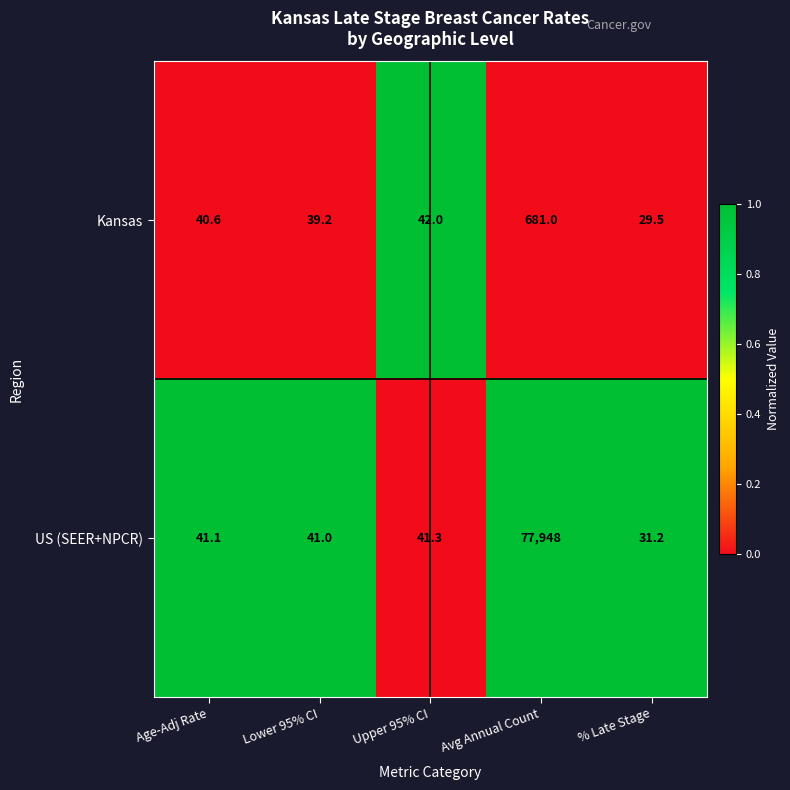

How many data points does each series have?

5